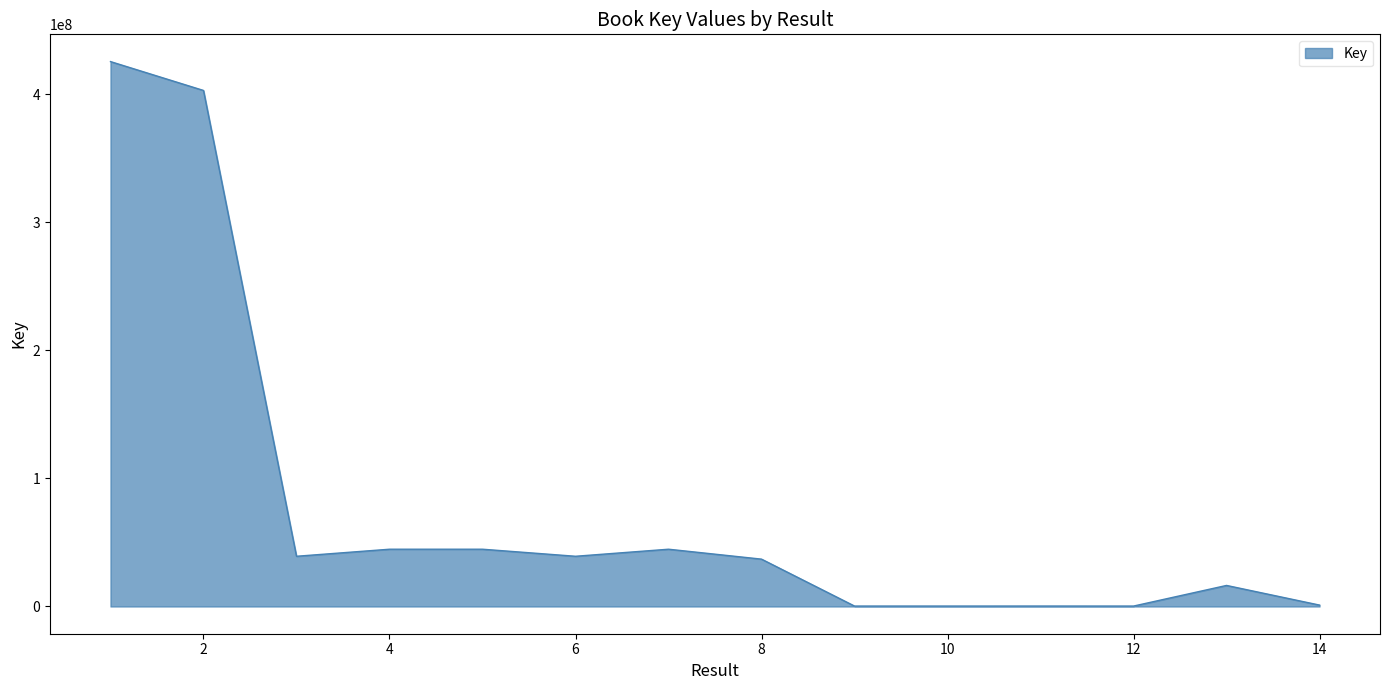

What is the greatest value displayed?

425523556